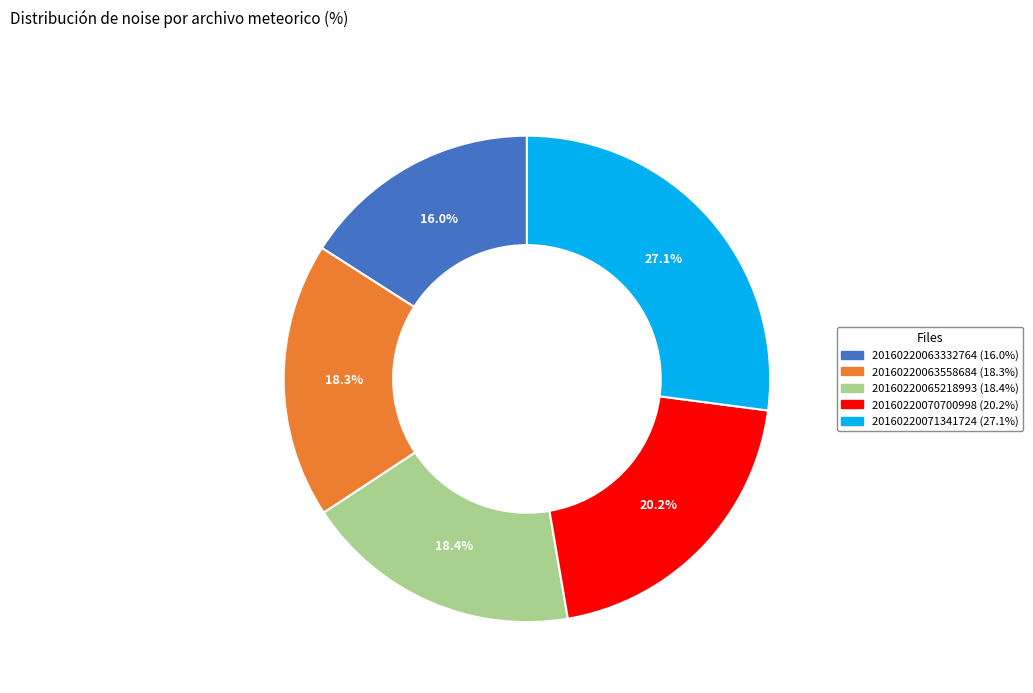

Is 20160220065218993 the majority of the pie?

No